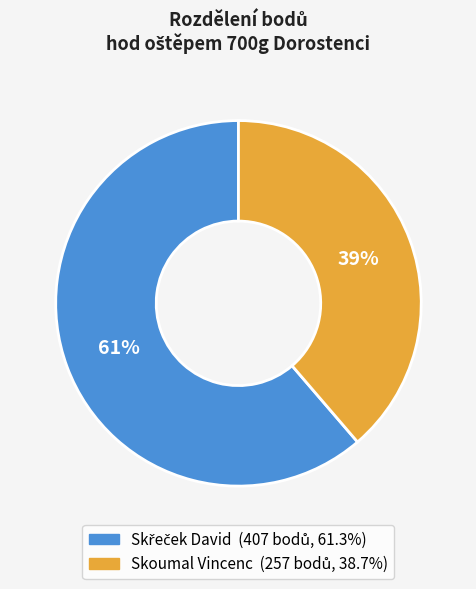

Does any single category account for the majority?

Yes